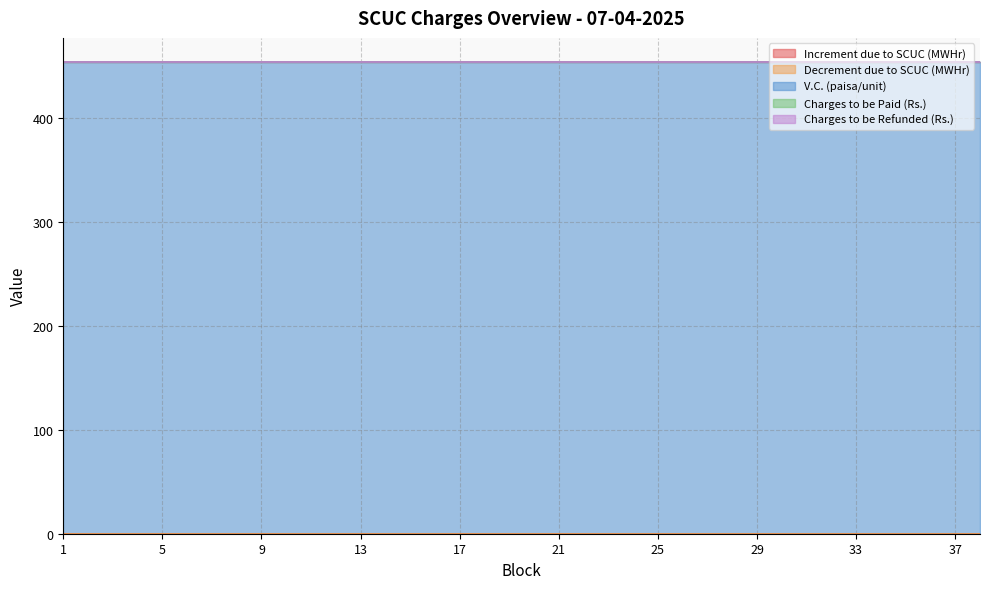

At which label is V.C. (paisa/unit) closest to 453?

1